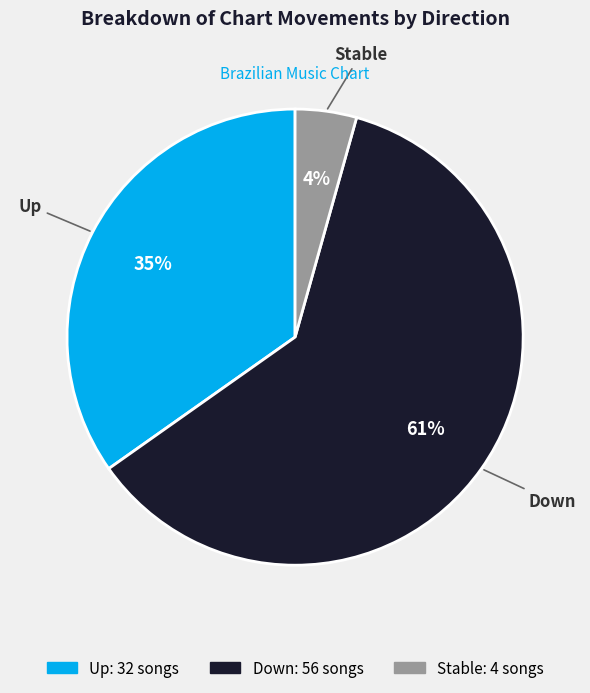

To the nearest percent, what is the average slice percentage?

33%